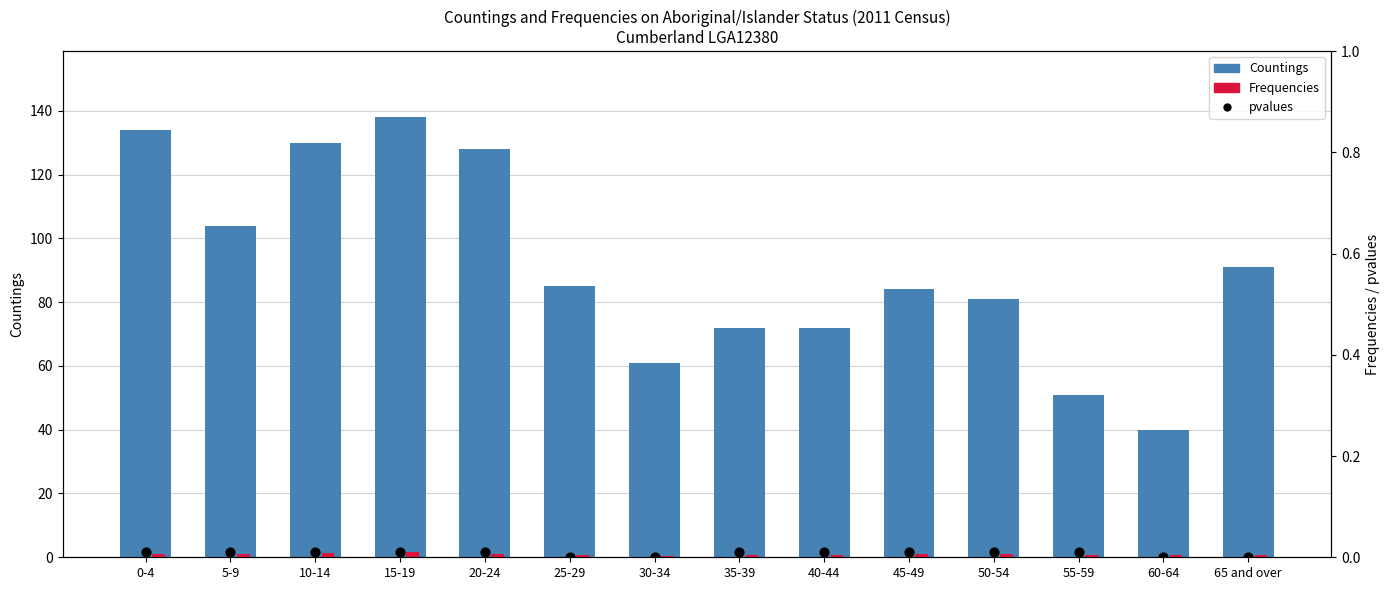

What are all the series names shown in the legend?

Countings, Frequencies, pvalues